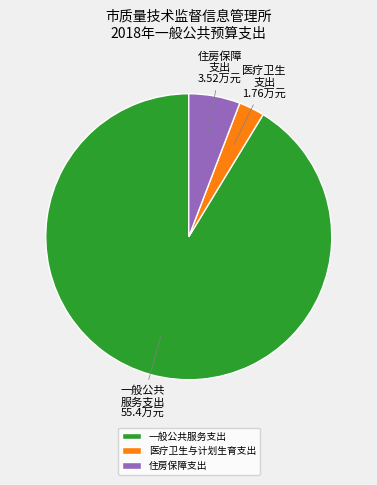

Which has a higher value, 一般公共服务支出 or 住房保障支出?

一般公共服务支出